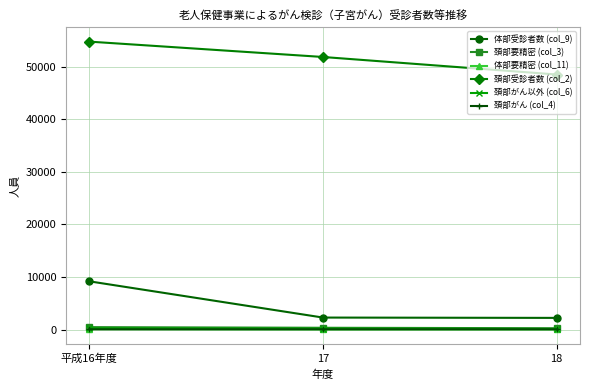

Where does the 頚部がん (col_4) series first go above 42?

平成16年度